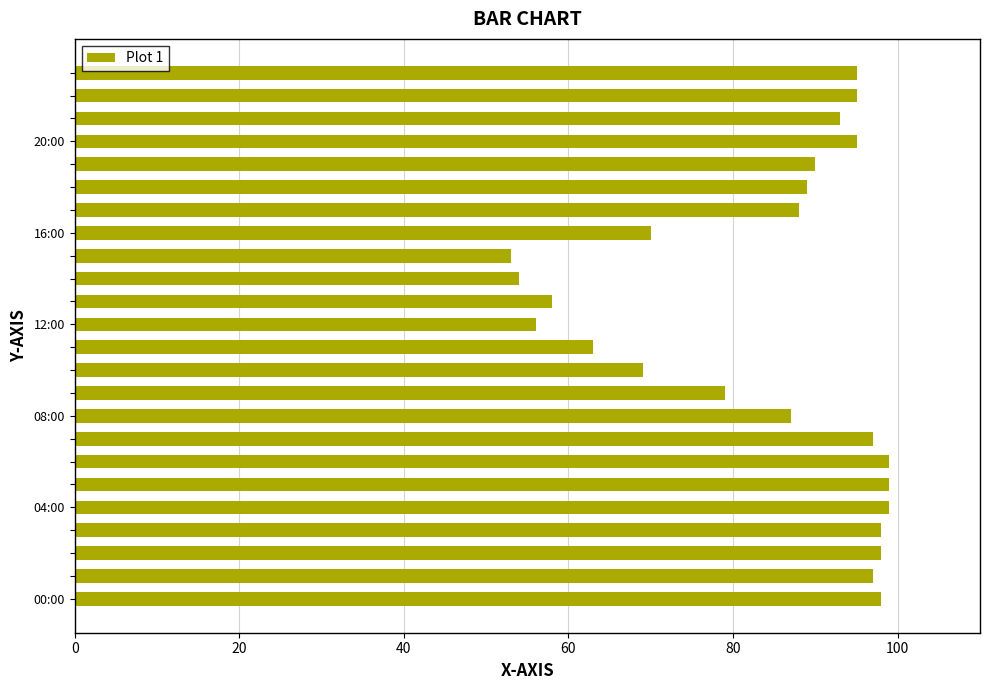

What is the greatest value displayed?

99